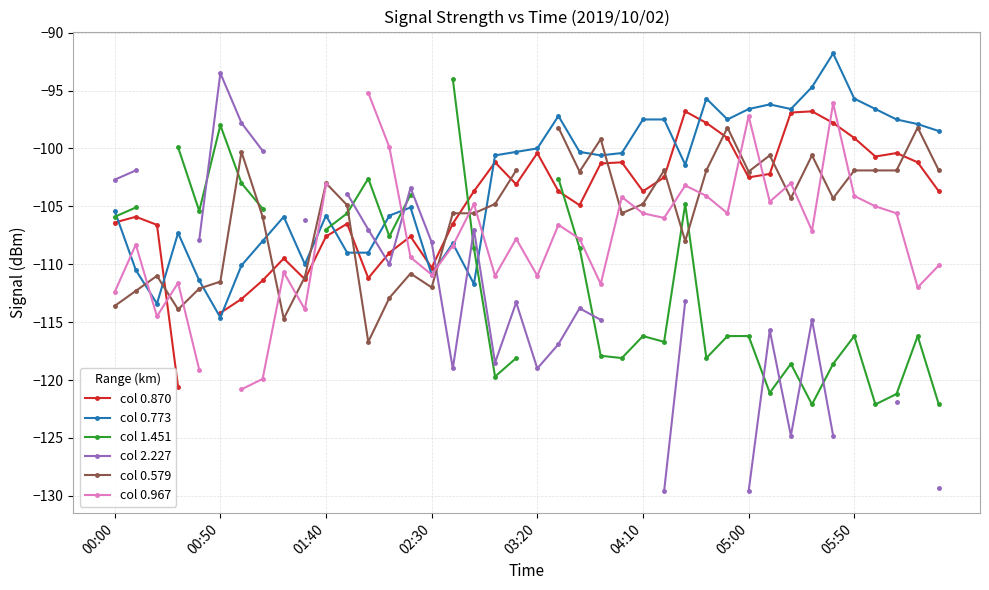

What is the maximum value for col 0.773?

-91.8